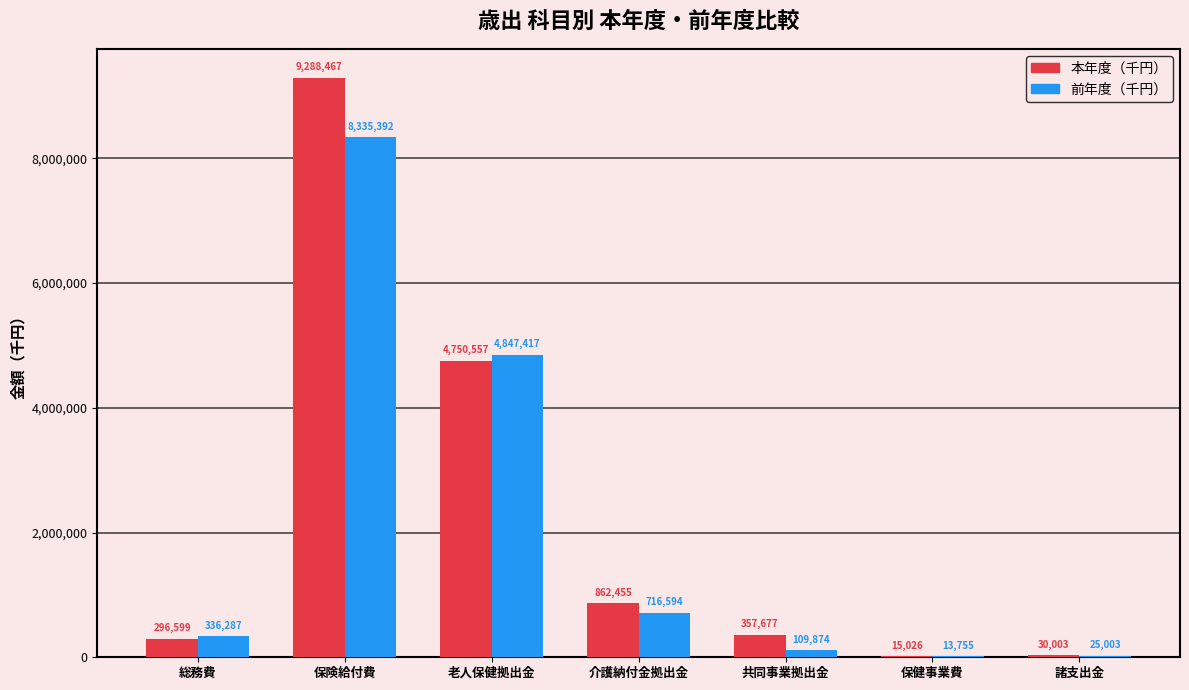

The value of 本年度（千円） at 保険給付費 is 9288467. True or false?

True